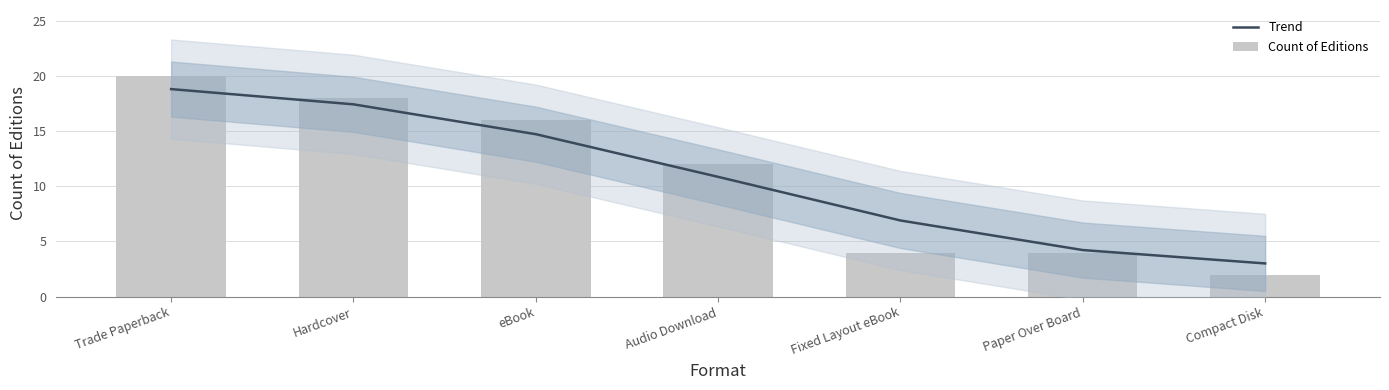

Between eBook and Compact Disk, which is larger?

eBook